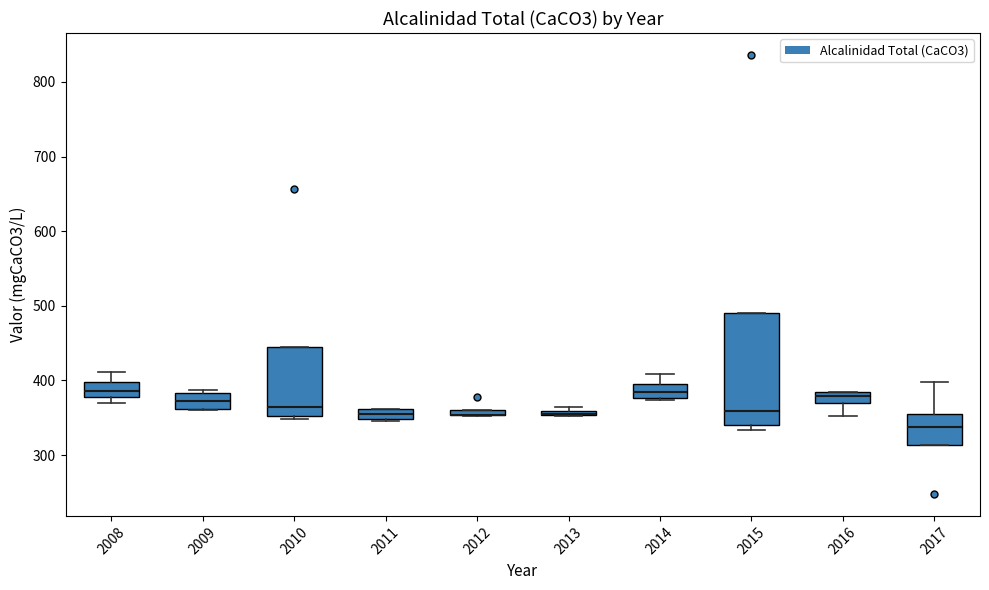

Comparing the boxes themselves (not the whiskers), which one is the tallest?

2015